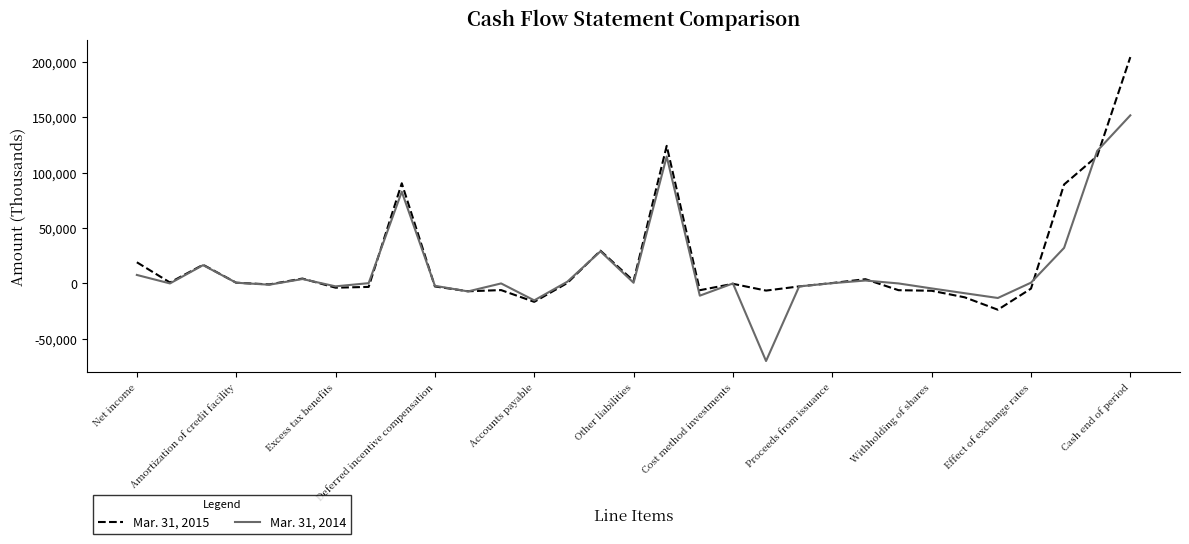

Which series has the largest total across all categories?

Mar. 31, 2015